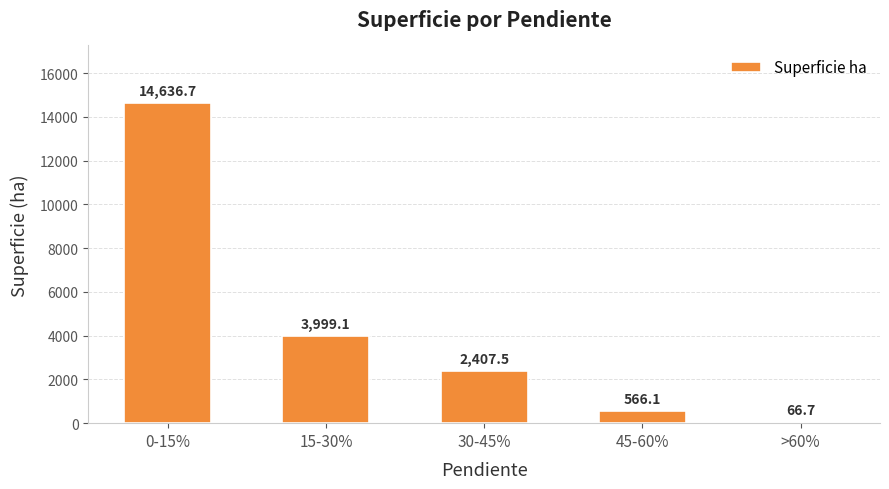

What is the average value?

4335.2